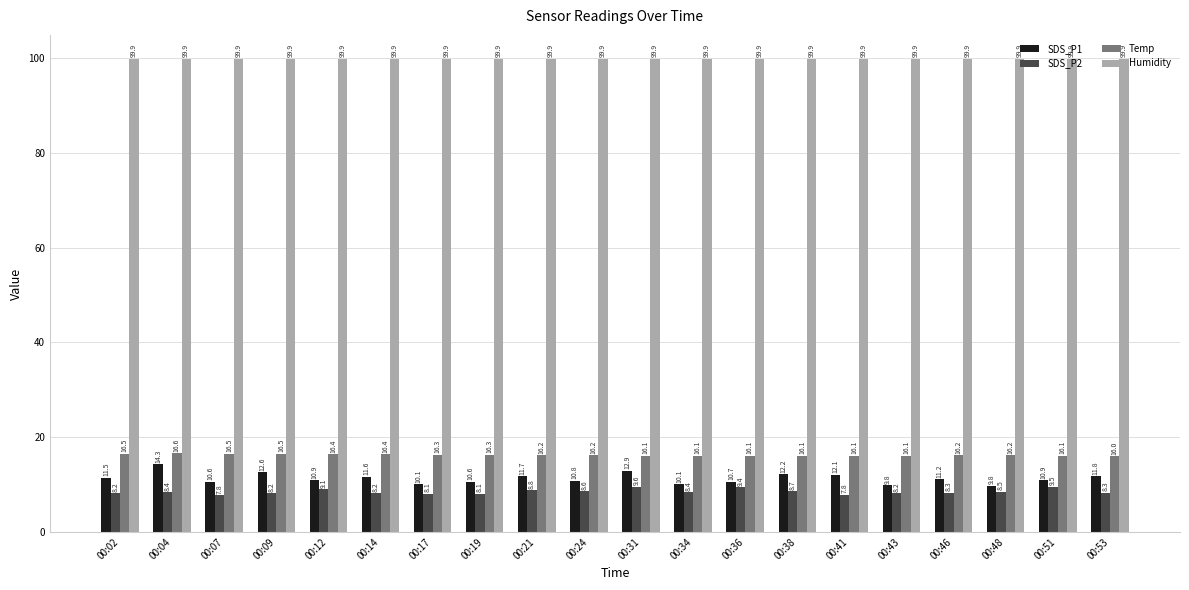

What is the lowest value of the SDS_P1 series?

9.8